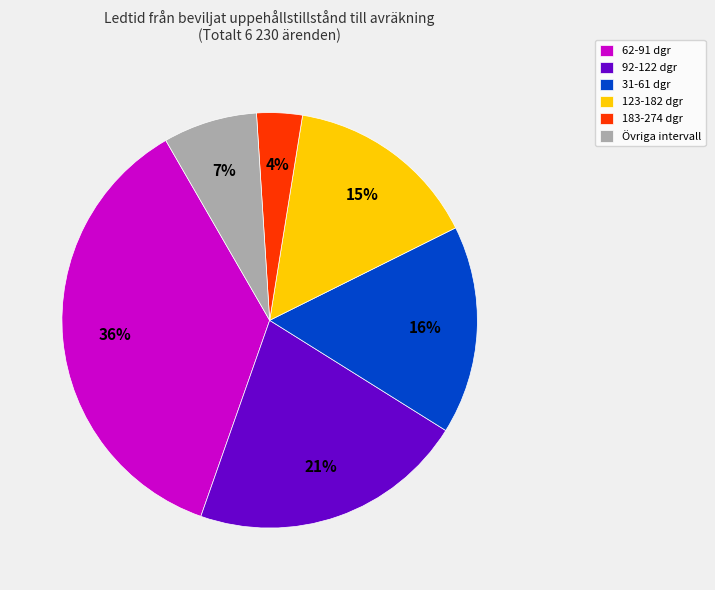

Does any single category account for the majority?

No